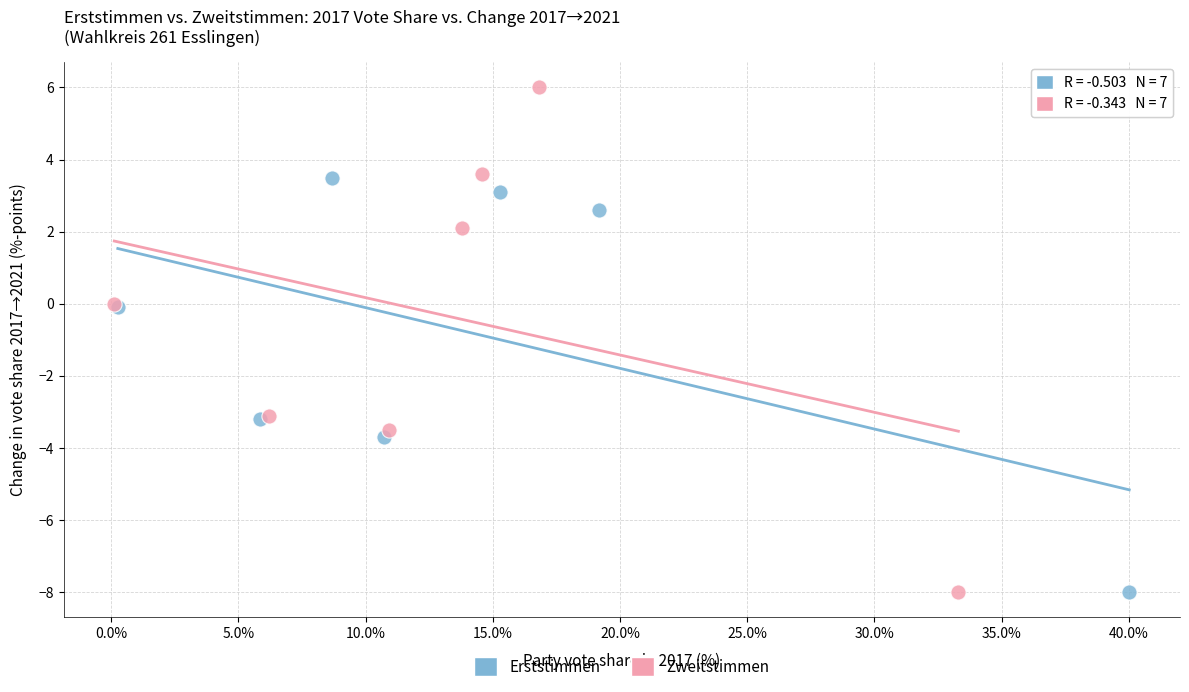

Which series has the largest Y range (max minus min)?

Zweitstimmen